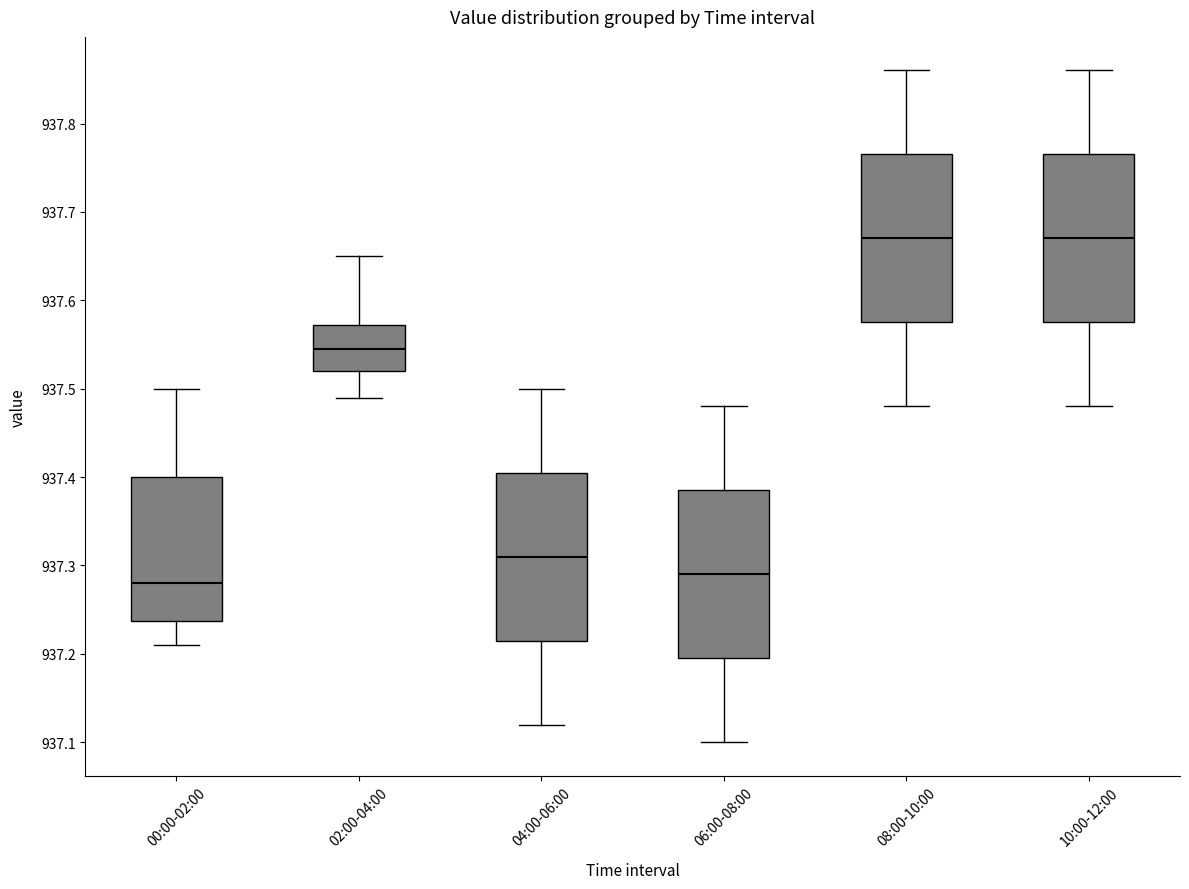

Where does the median line of the box for 04:00-06:00 sit on the y-axis? The values are not printed on the chart, so give them approximately, as read against the axis.

937.31